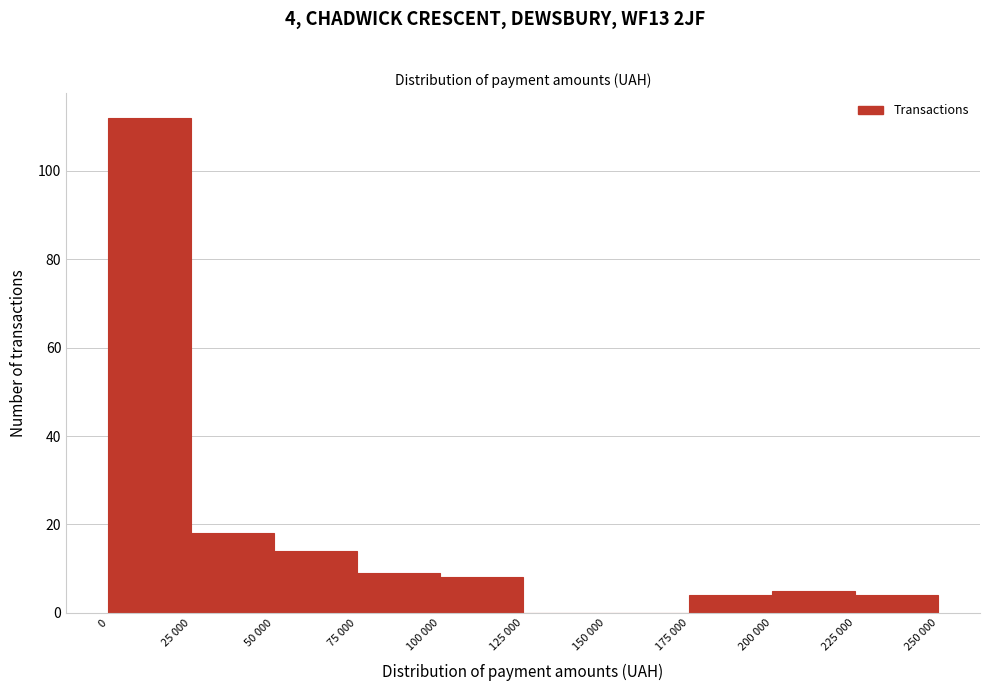

Reading left to right, transcribe all the data shown in this chart.

0=112	25 000=18	50 000=14	75 000=9	100 000=8	125 000=0	150 000=0	175 000=4	200 000=5	225 000=4